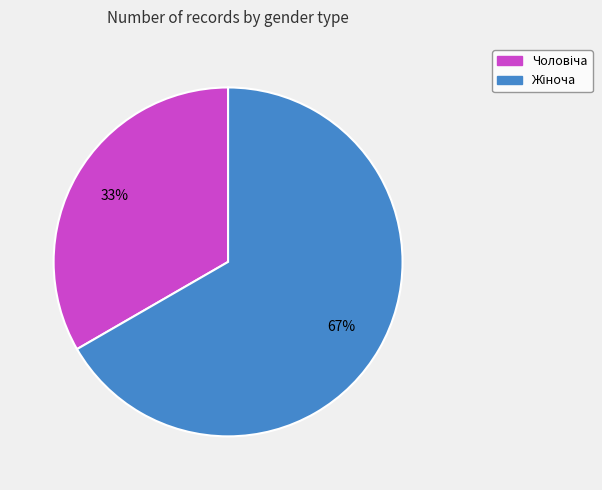

How many segments does this pie chart have?

2